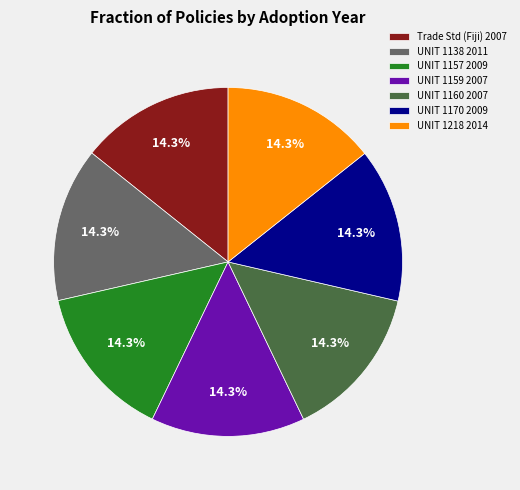

What percentage is NOT represented by Trade Std (Fiji) 2007?

85.7%